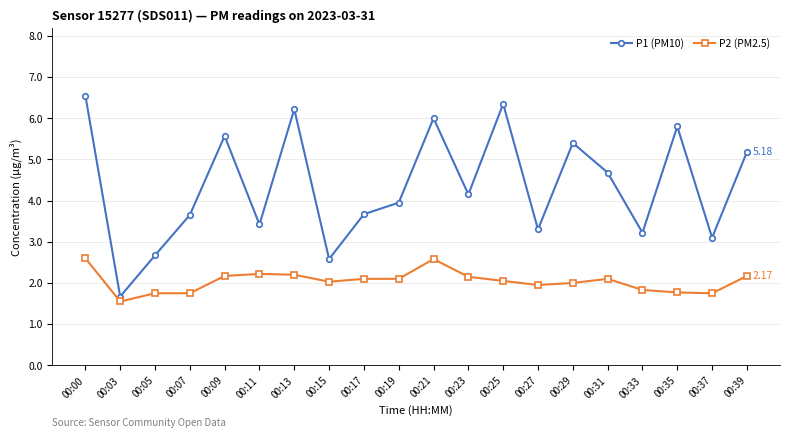

Which series has the largest total across all categories?

P1 (PM10)